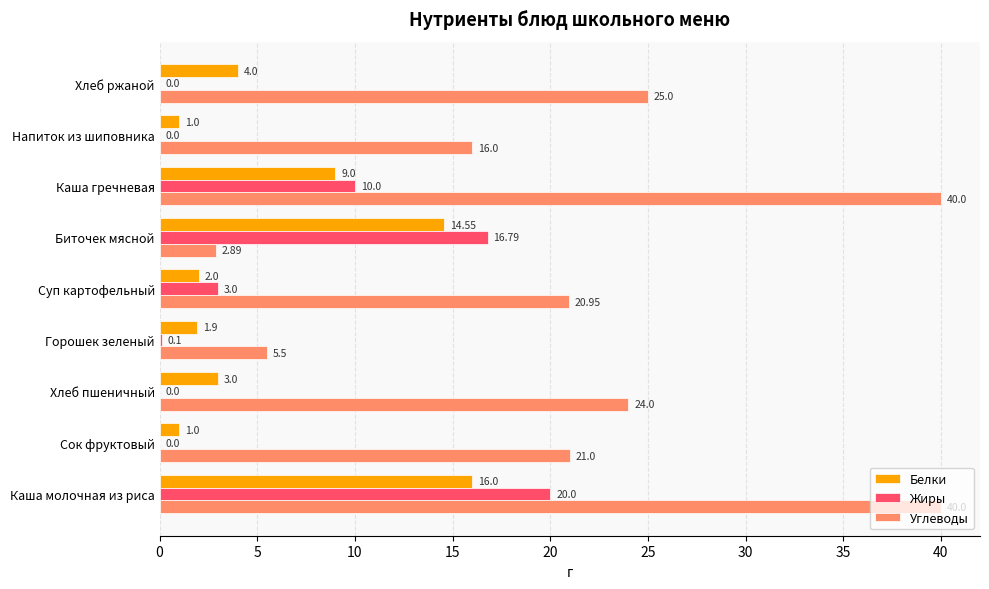

Where is Жиры nearest to the value 10?

Каша гречневая